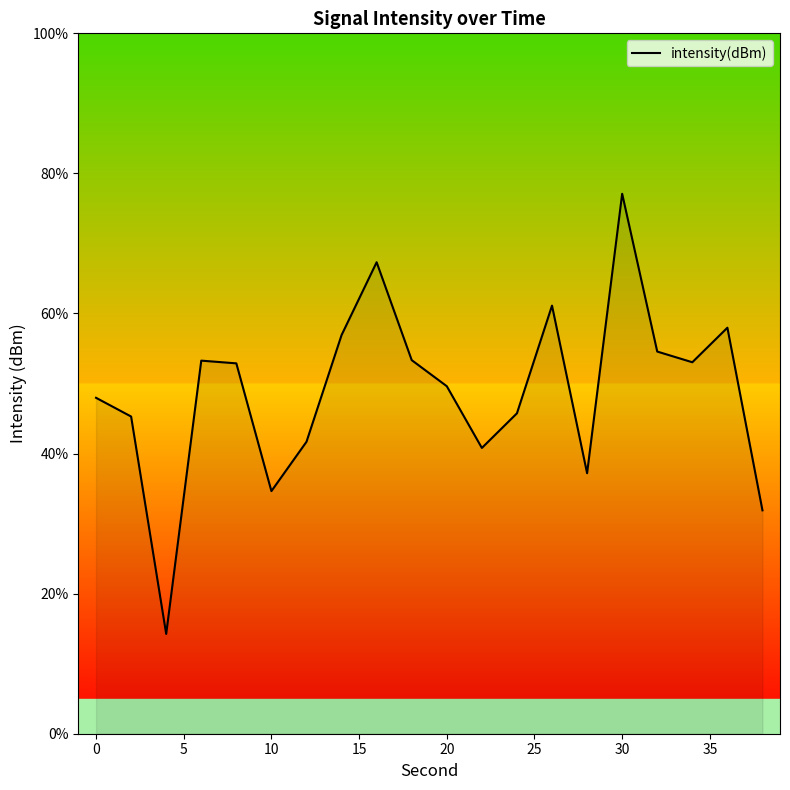

What is the greatest value displayed?

77.1